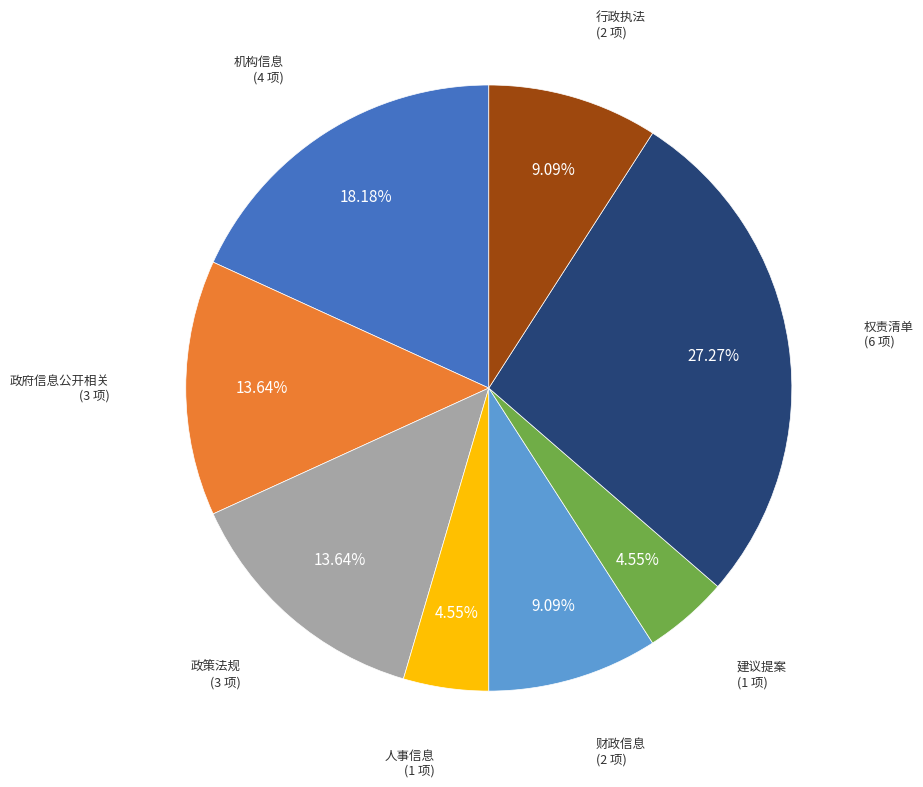

Is there a majority slice in this chart?

No